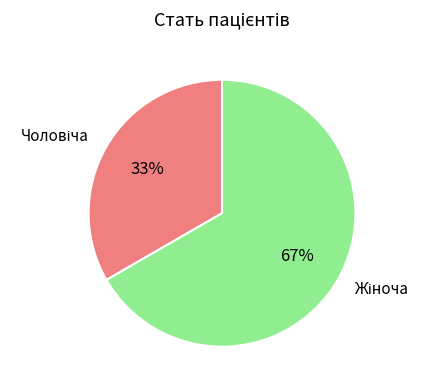

To the nearest percent, what is the average slice percentage?

50%